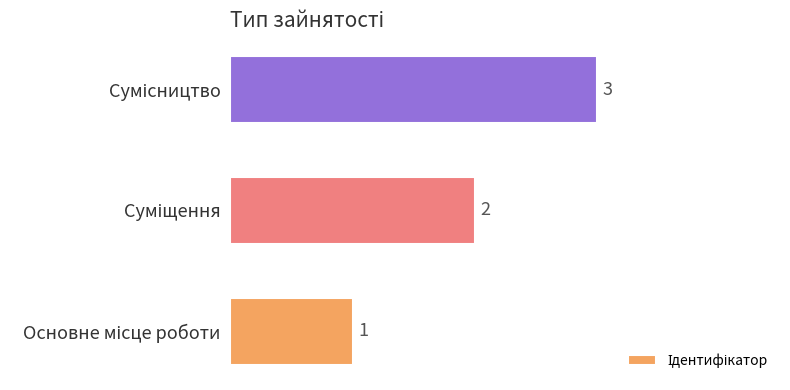

What is the maximum value shown in the chart?

3